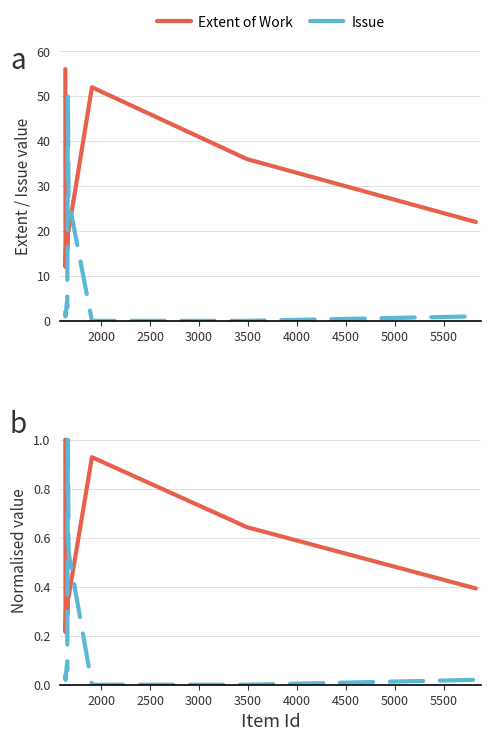

How many lines are shown in the chart?

4